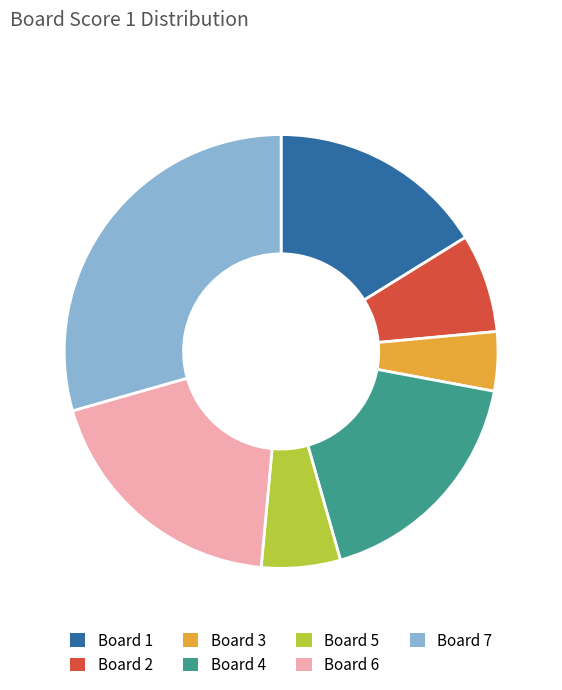

The Board 5 slice represents 21% of the pie. True or false?

False